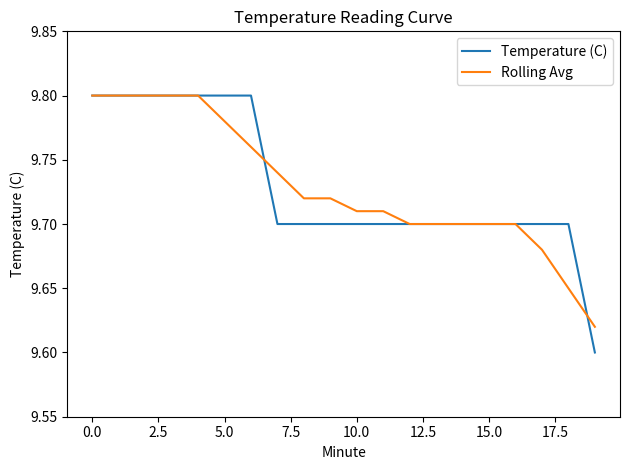

How many categories are shown in the chart?

20